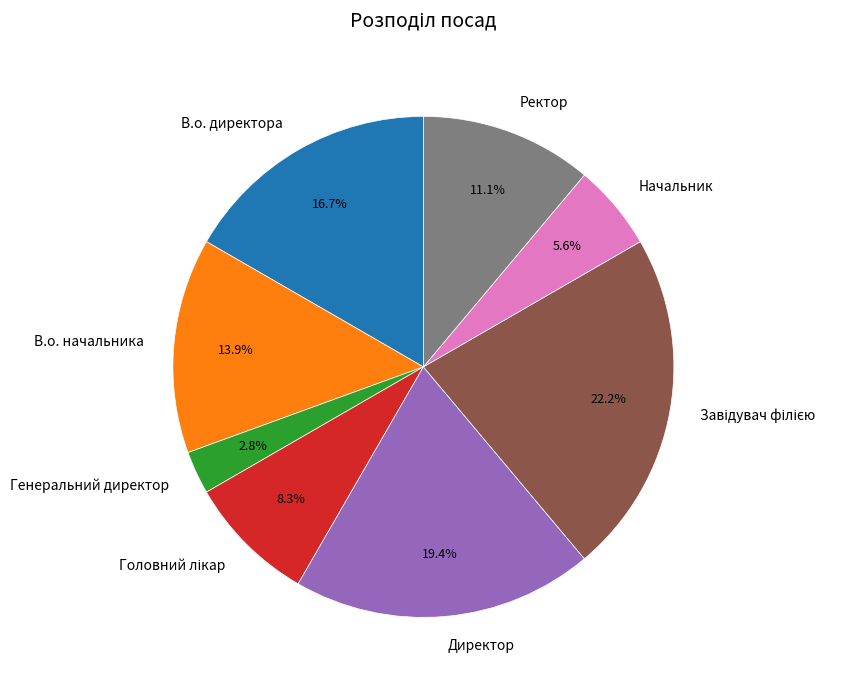

How many slices are in this pie chart?

8